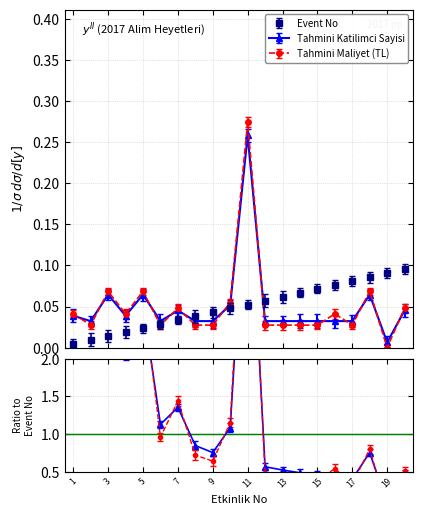

Which series ends up on top after the final intersection of Event No and Tahmini Katilimci Sayisi?

Event No